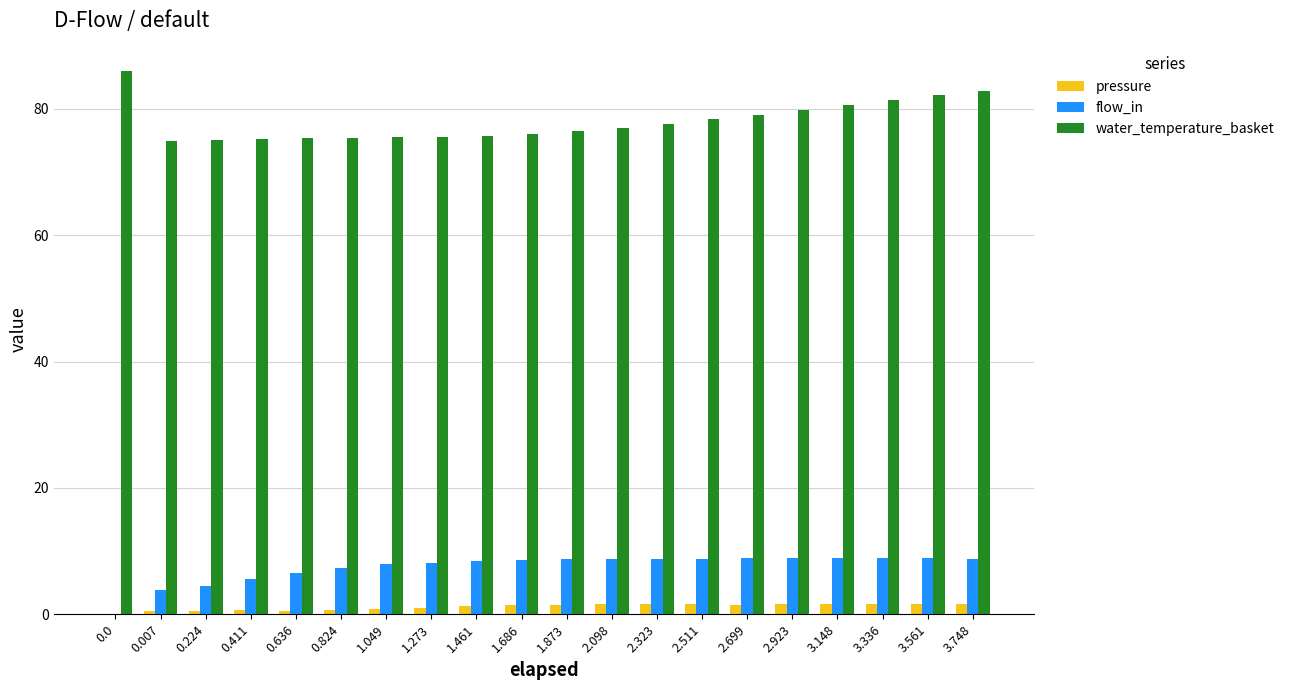

How many groups of bars are there?

20